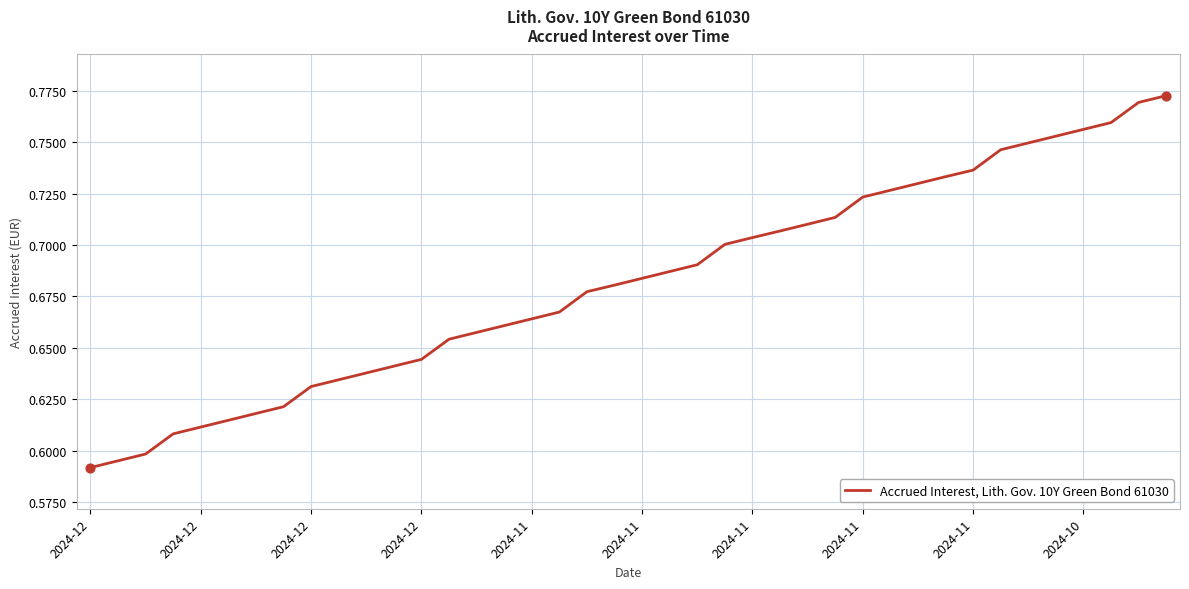

How many lines are shown in the chart?

1